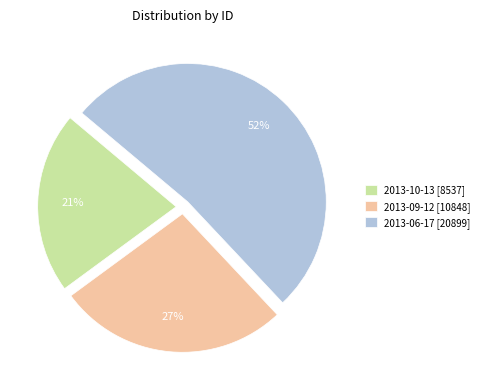

Does 2013-06-17 account for over 50% of the chart?

Yes